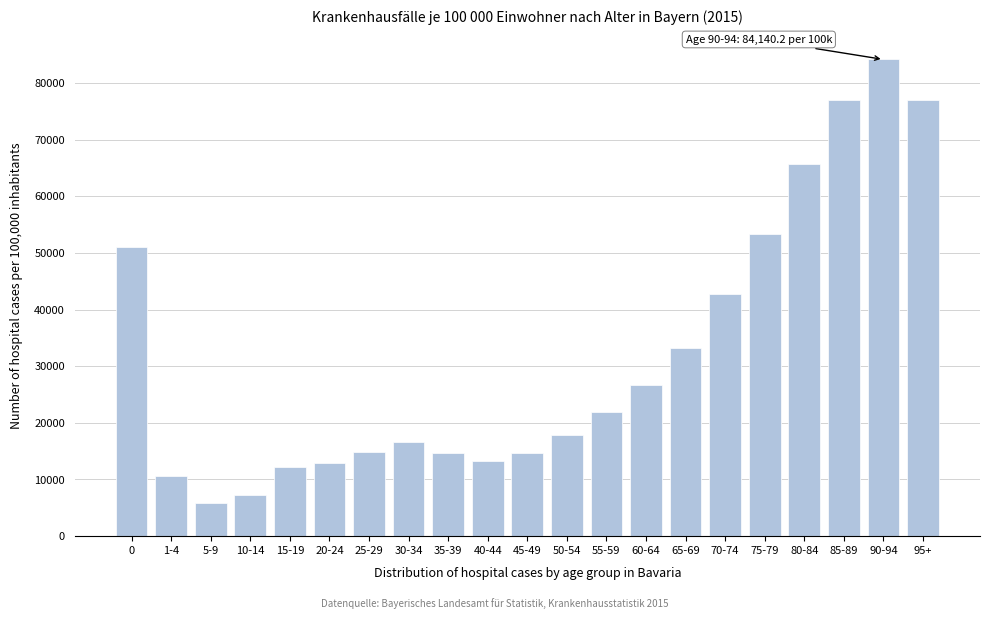

The value at 55-59 is 21838.9. True or false?

True